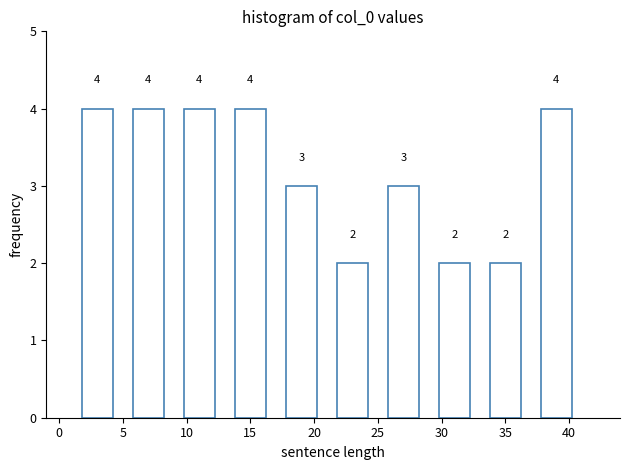

Reading left to right, transcribe this chart: for each bar, give the range it covers on the x-axis and its height.

1 to 5: 4
5 to 9: 4
9 to 13: 4
13 to 17: 4
17 to 21: 3
21 to 25: 2
25 to 29: 3
29 to 33: 2
33 to 37: 2
37 to 41: 4